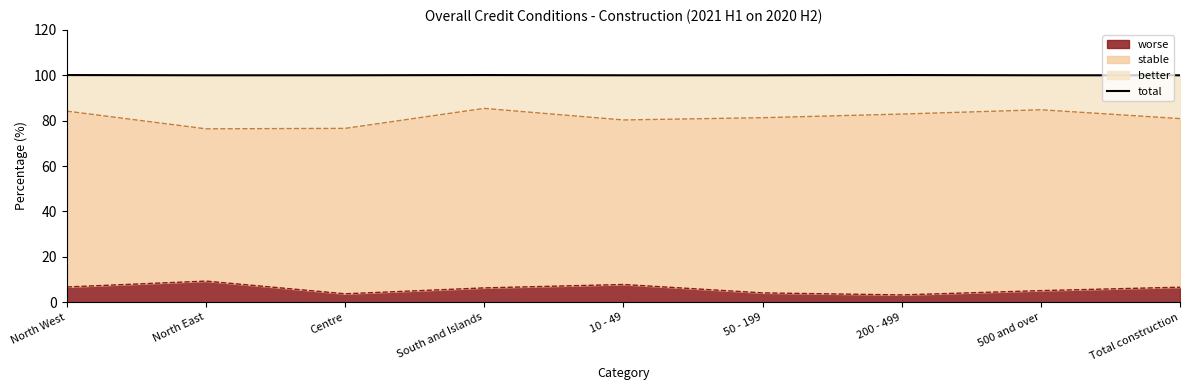

Count the number of categories in the chart.

9